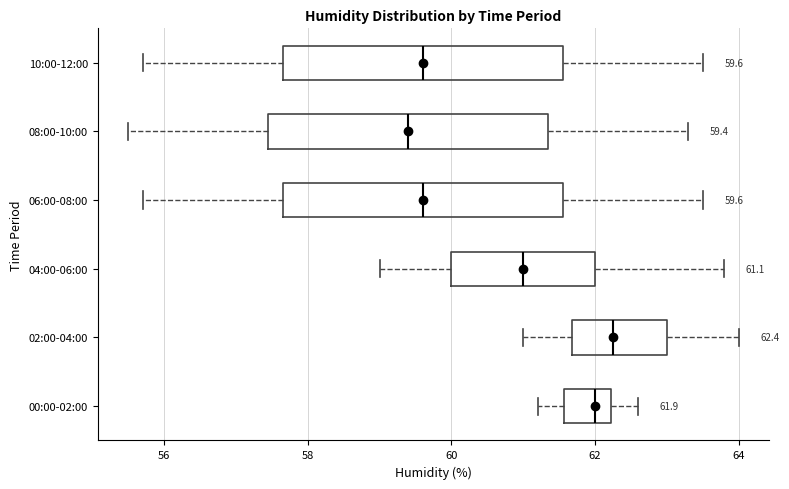

Which box has the furthest to the right median line?

02:00-04:00